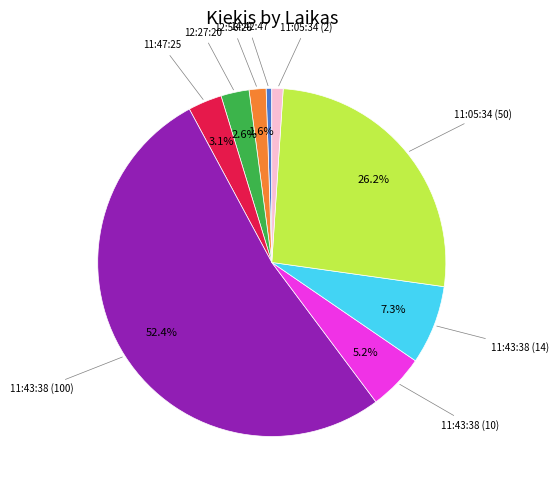

Is there a majority slice in this chart?

Yes